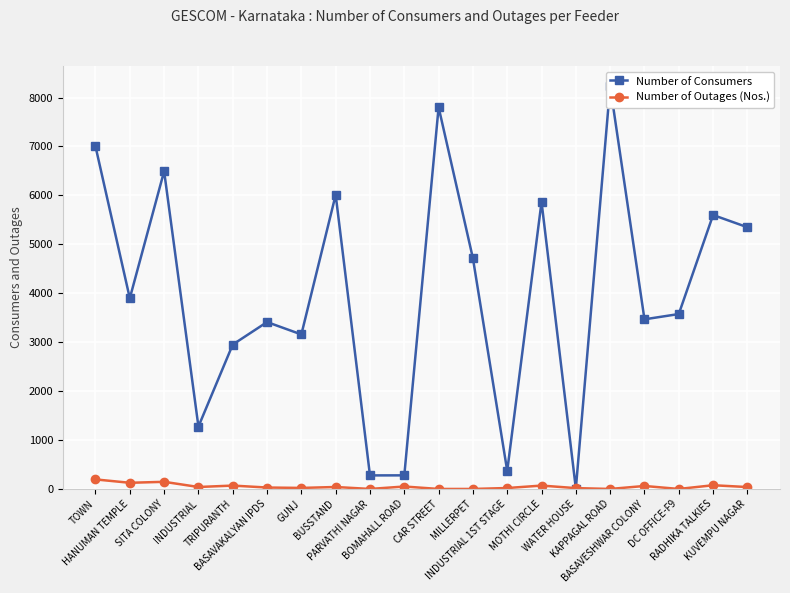

How many data points does each series have?

20